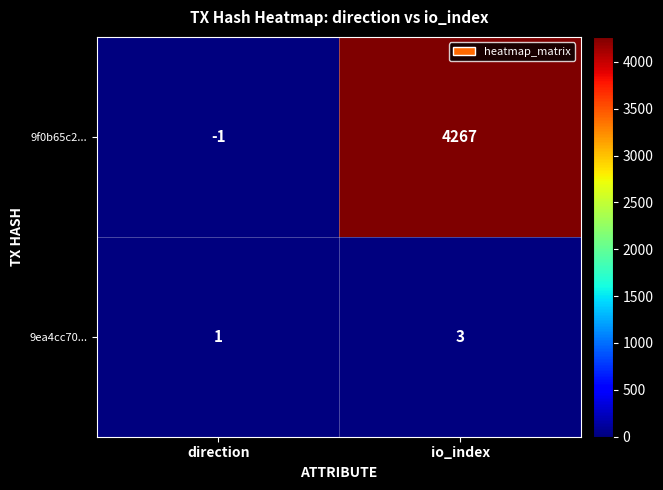

What is the maximum value shown in the chart?

4267